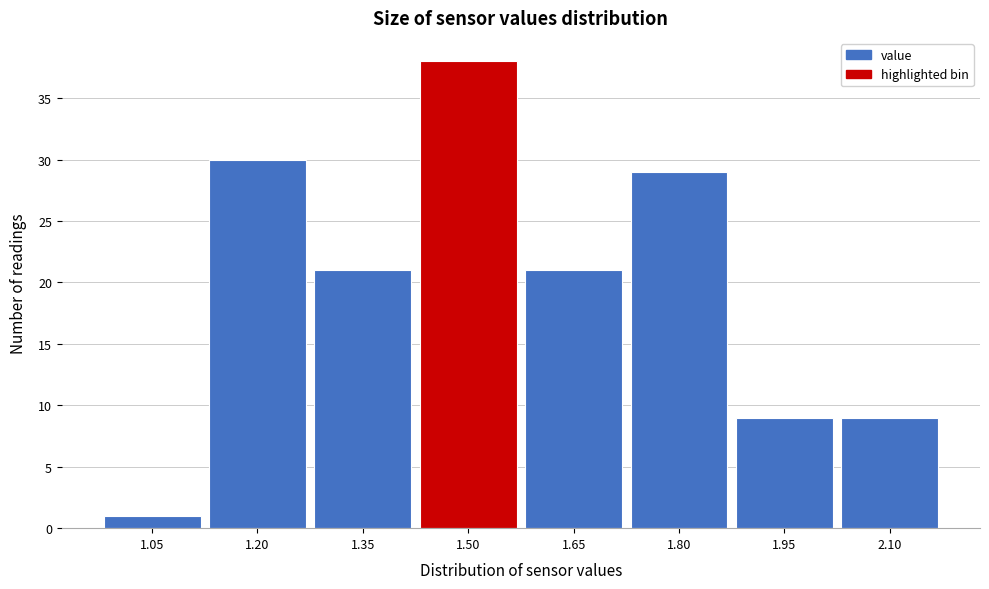

Reading left to right, transcribe all the data shown in this chart.

1.05=1	1.20=30	1.35=21	1.50=38	1.65=21	1.80=29	1.95=9	2.10=9